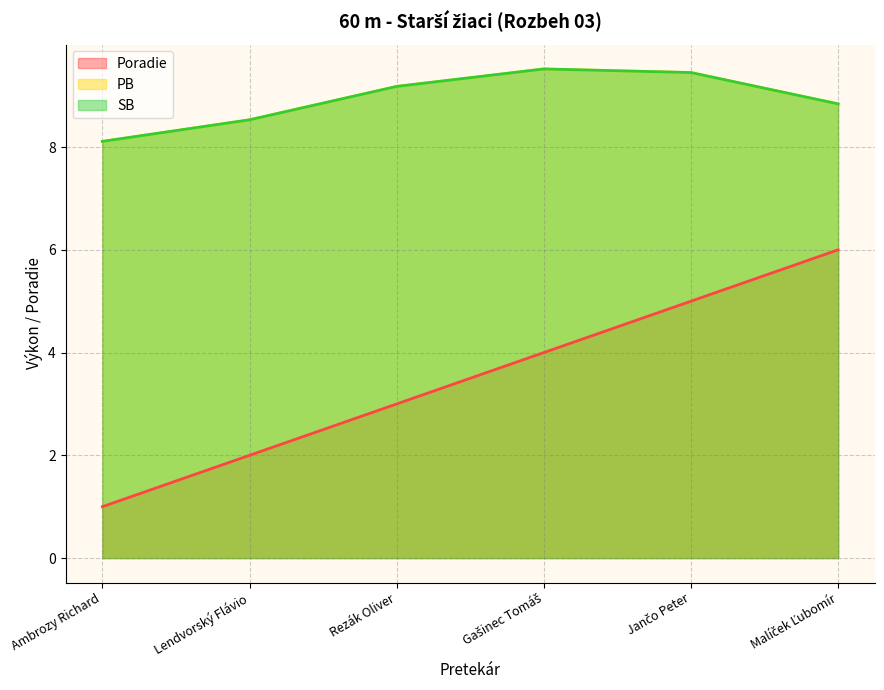

Does the chart have visible grid lines?

Yes